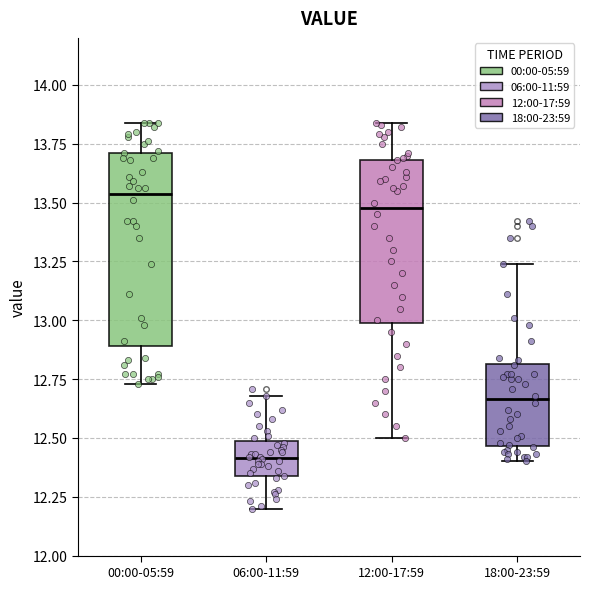

Reading left to right, read every box against the y-axis: the position of its median line, the range the box covers, and the ends of its whiskers. The values are not printed on the chart, so give them approximately, as read against the axis.

00:00-05:59: median 13.55, box 12.90 to 13.70, whiskers 12.75 to 13.85
06:00-11:59: median 12.40, box 12.35 to 12.50, whiskers 12.20 to 12.70
12:00-17:59: median 13.50, box 13.00 to 13.70, whiskers 12.50 to 13.85
18:00-23:59: median 12.65, box 12.45 to 12.80, whiskers 12.40 to 13.25